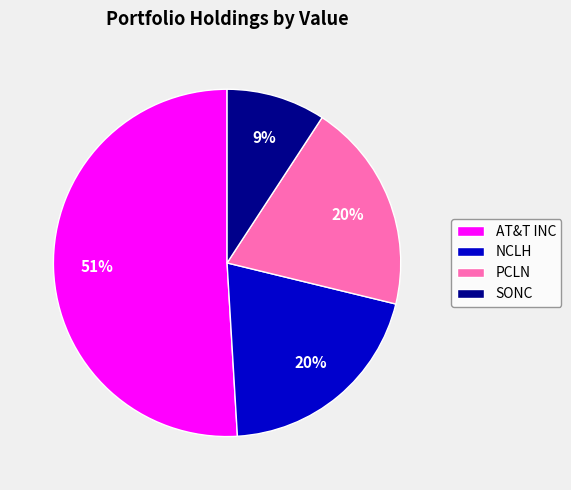

To the nearest percent, what portion does AT&T INC represent?

51%